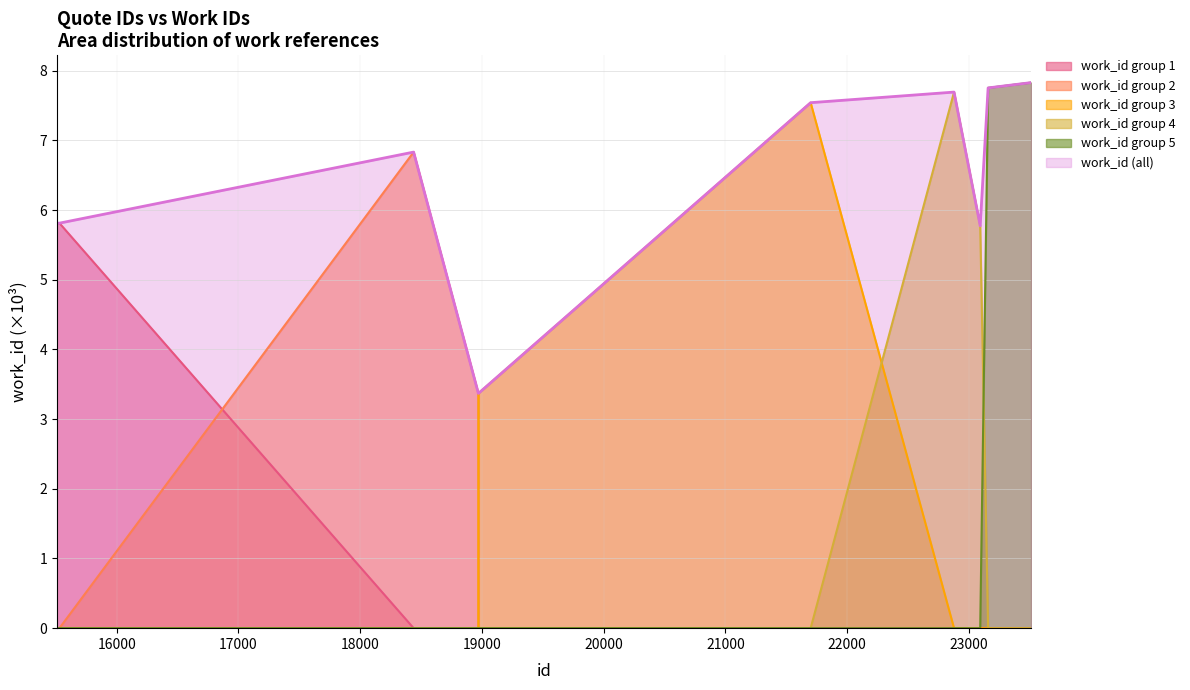

What is the smallest value displayed?

0.0